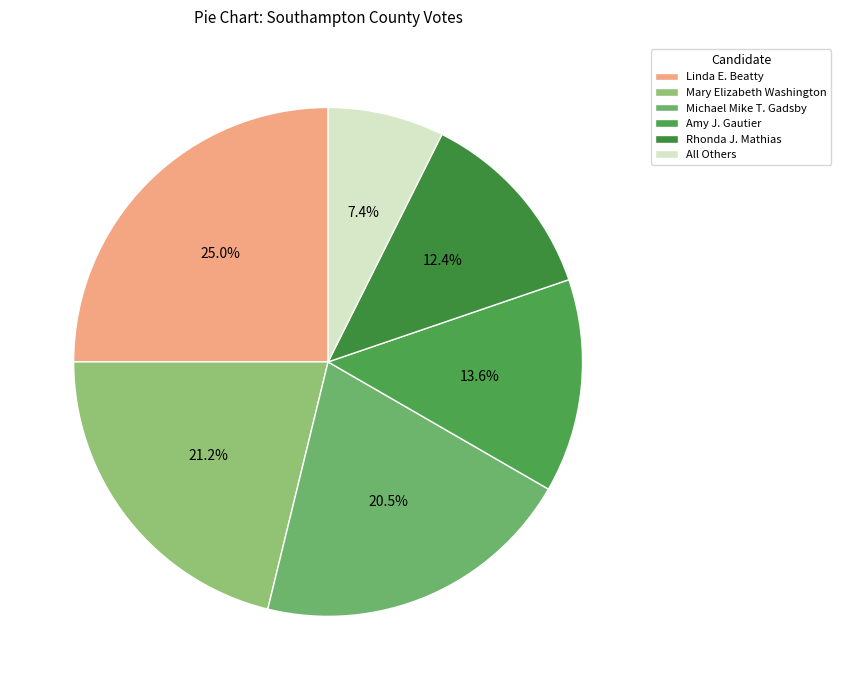

What portion of the pie excludes Mary Elizabeth Washington?

78.8%